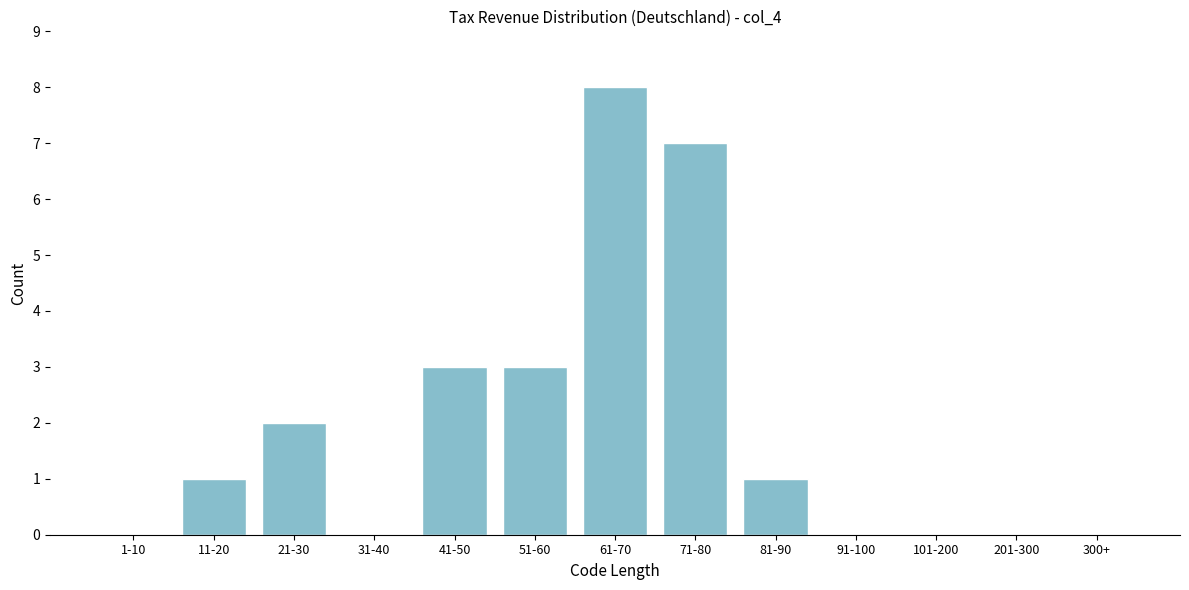

Reading left to right, extract all data points from this chart.

1-10=0	11-20=1	21-30=2	31-40=0	41-50=3	51-60=3	61-70=8	71-80=7	81-90=1	91-100=0	101-200=0	201-300=0	300+=0